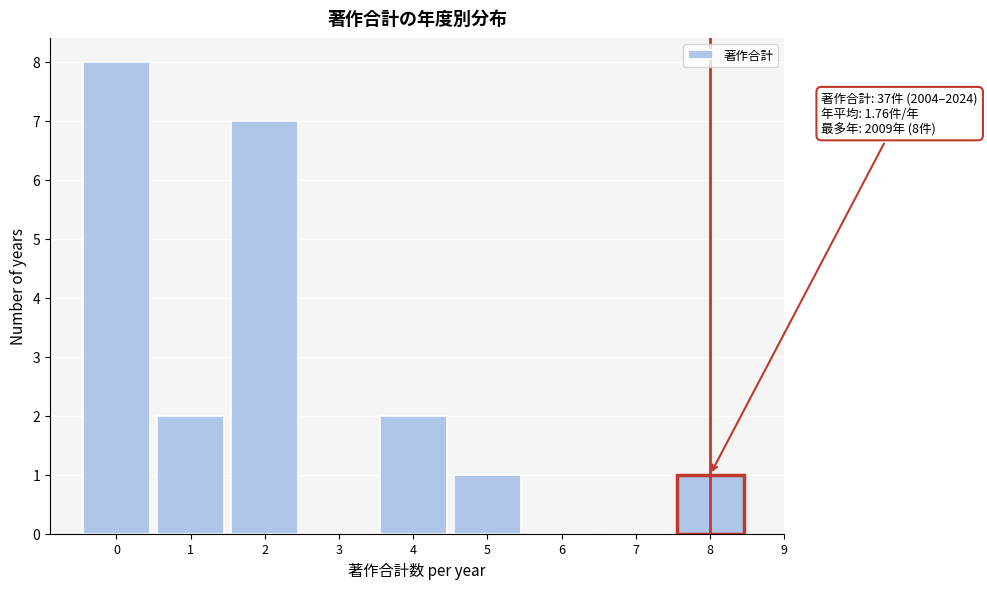

Which range on the x-axis has the tallest bar?

-0.5 to 0.5